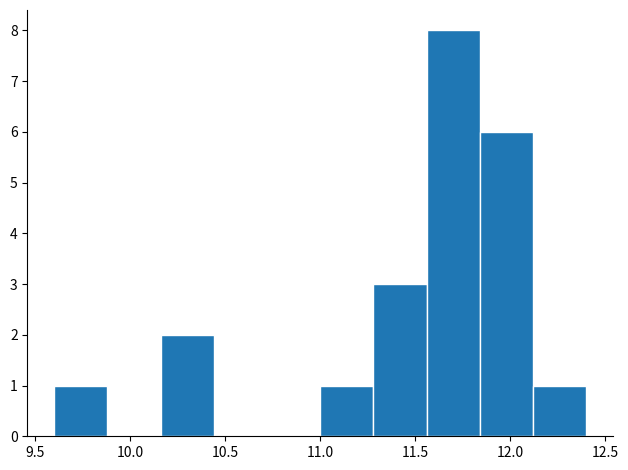

Reading left to right, list every bar in this chart as the range it spans on the x-axis followed by its height. Neither the bar edges nor the heights are printed on the chart, so give them approximately, as read against the axes.

9.60 to 9.88: 1
9.88 to 10.16: 0
10.16 to 10.44: 2
10.44 to 10.72: 0
10.72 to 11.00: 0
11.00 to 11.28: 1
11.28 to 11.56: 3
11.56 to 11.84: 8
11.84 to 12.12: 6
12.12 to 12.40: 1